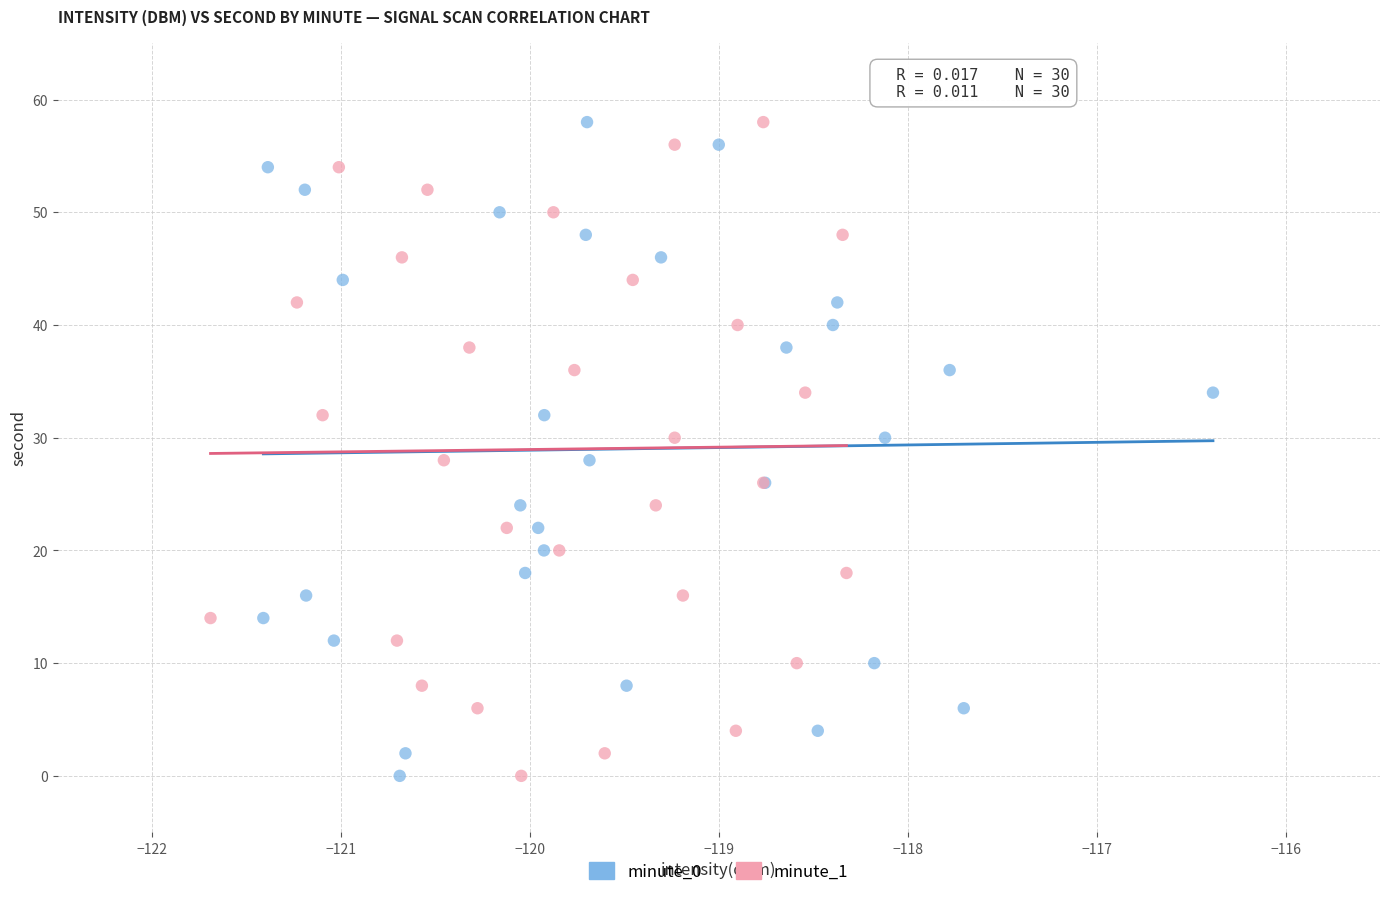

What are all the series names shown in the legend?

minute_0, minute_1